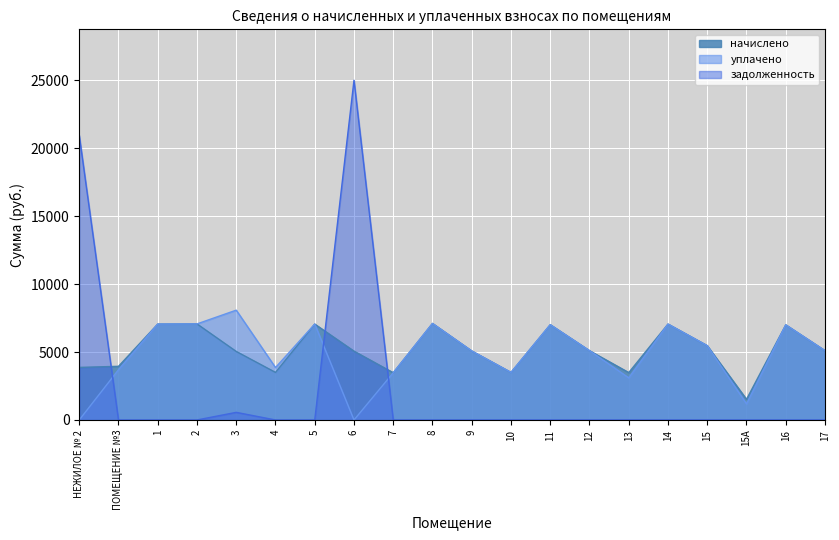

What are all the series names shown in the legend?

начислено, уплачено, задолженность